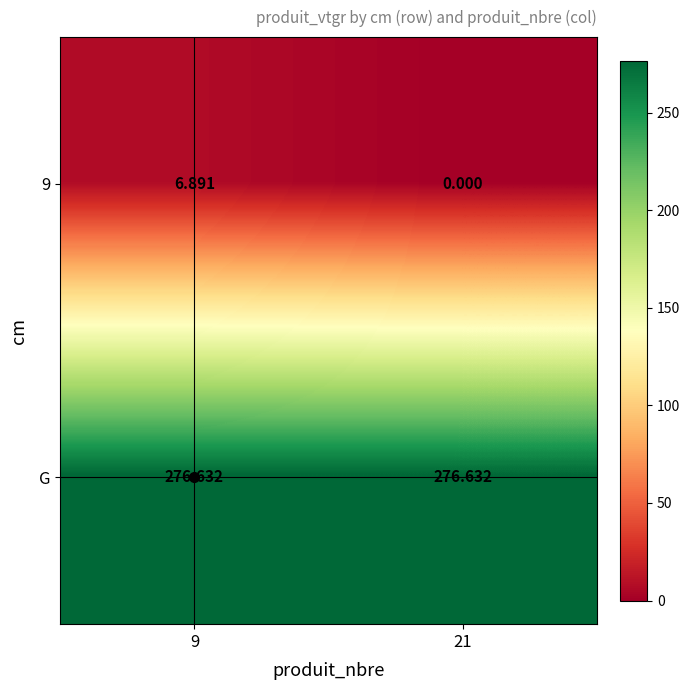

Rank the series at 21 from lowest to highest value.

9, G